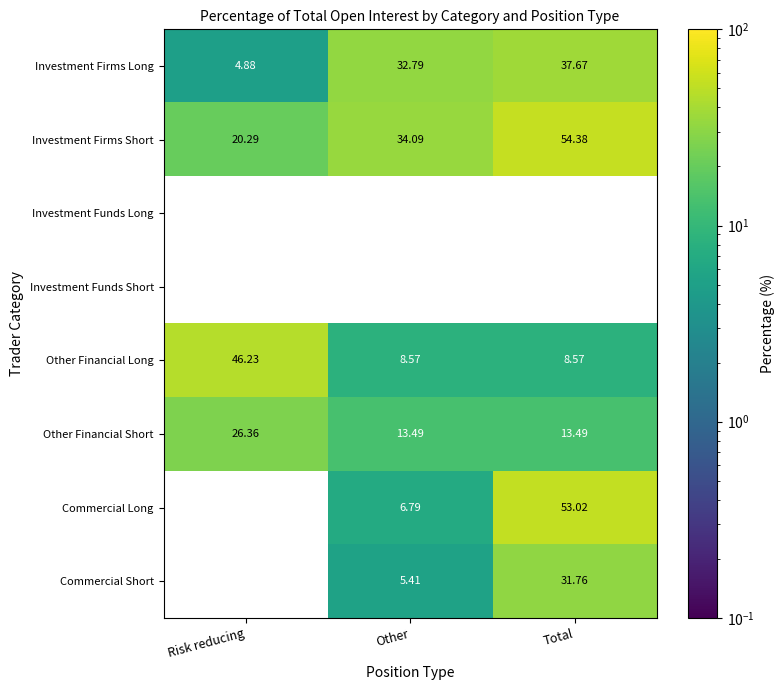

What is the difference between the Other Financial Long values at Total and Risk reducing?

37.7